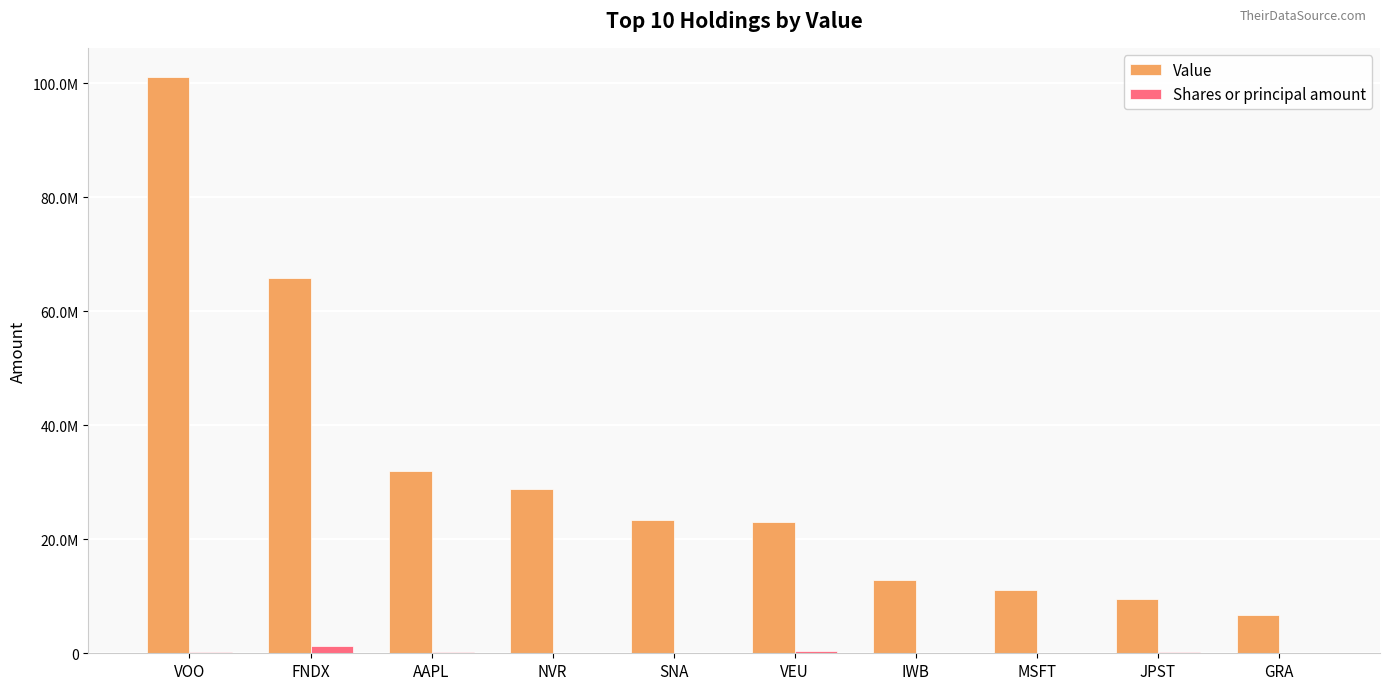

Which has a higher value, JPST or IWB?

IWB